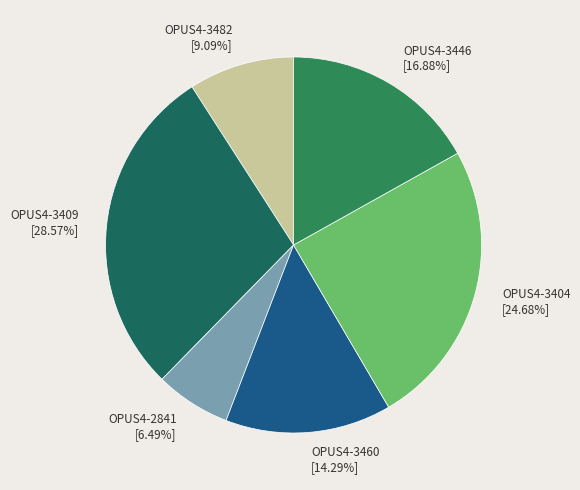

Is it true that OPUS4-3482 is 24% of the pie?

False